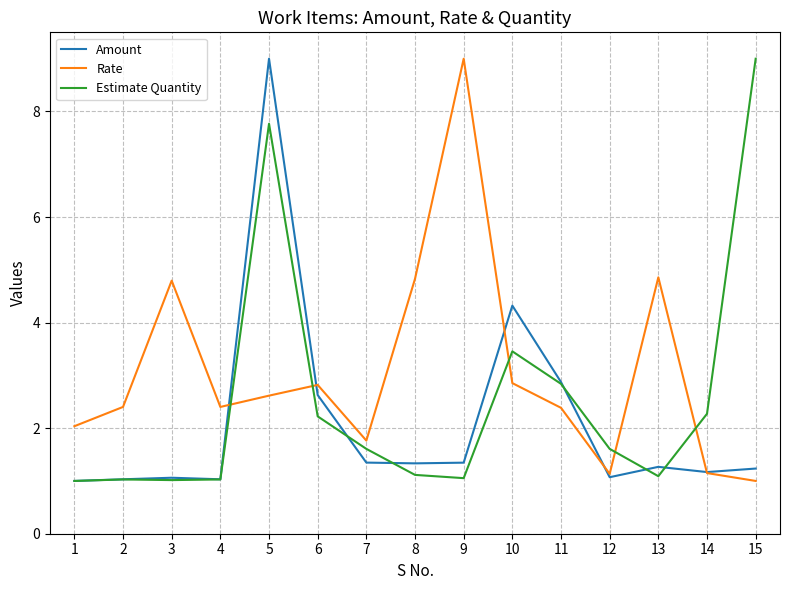

True or false: Estimate Quantity and Rate intersect in this chart.

True